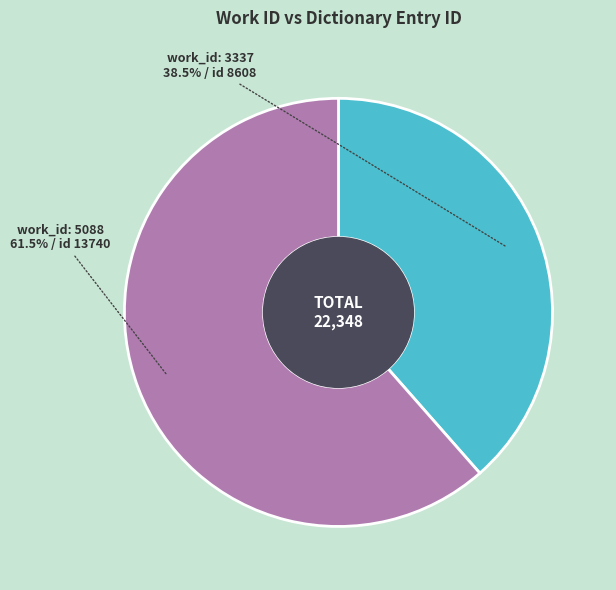

Does any single category account for the majority?

Yes